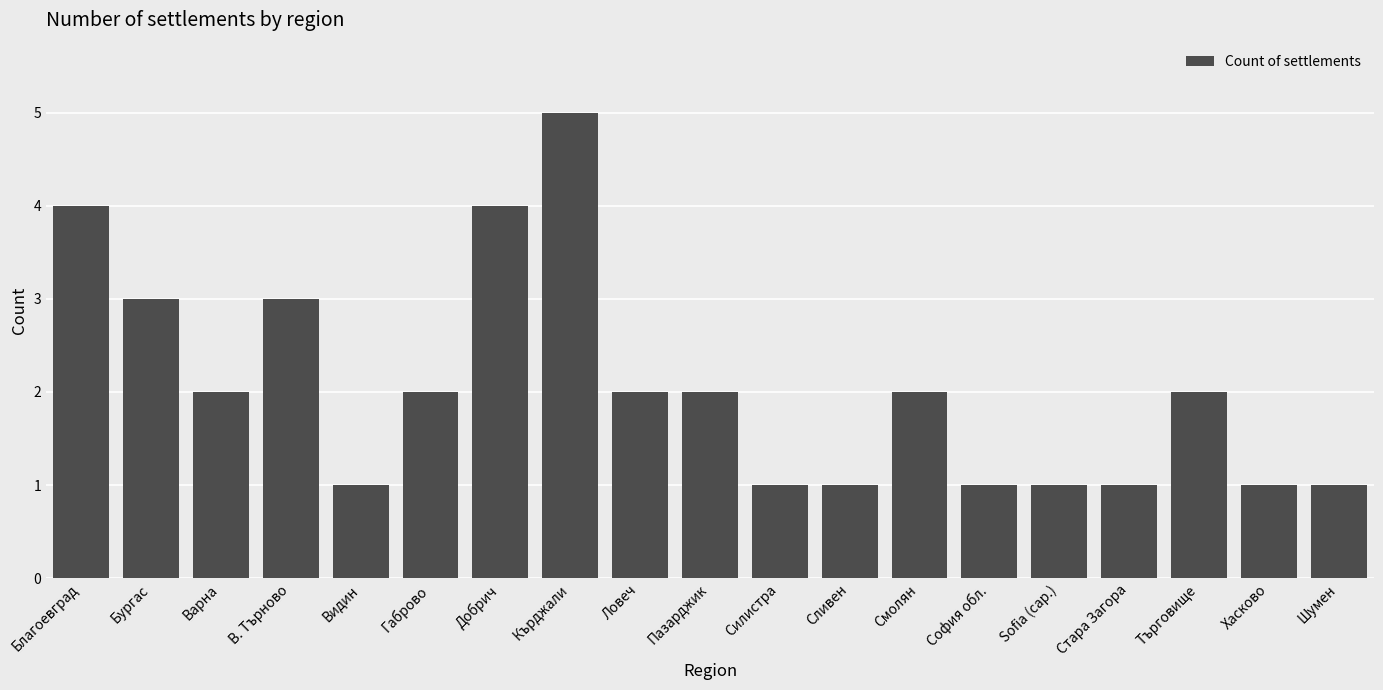

What is the change in value from Бургас to Кърджали?

+2